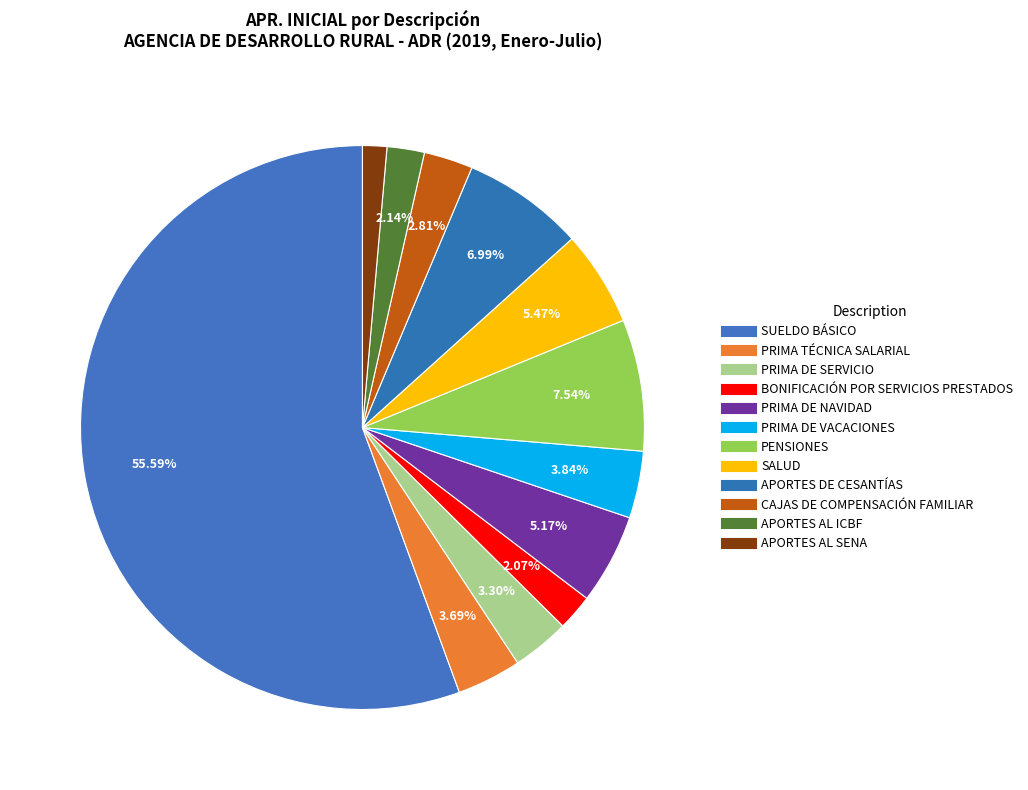

Does APORTES AL SENA represent more than half of the total?

No